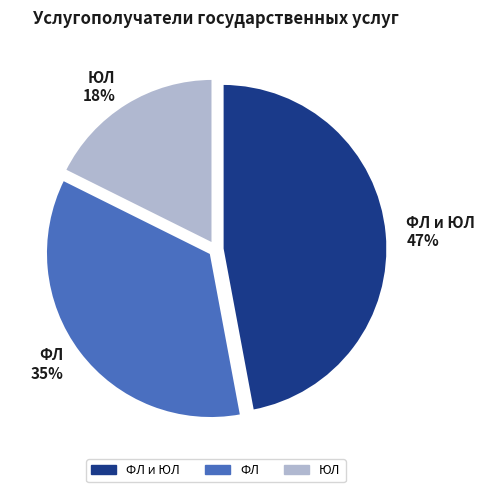

To the nearest percent, what is the difference between the largest and smallest slice percentages?

29%